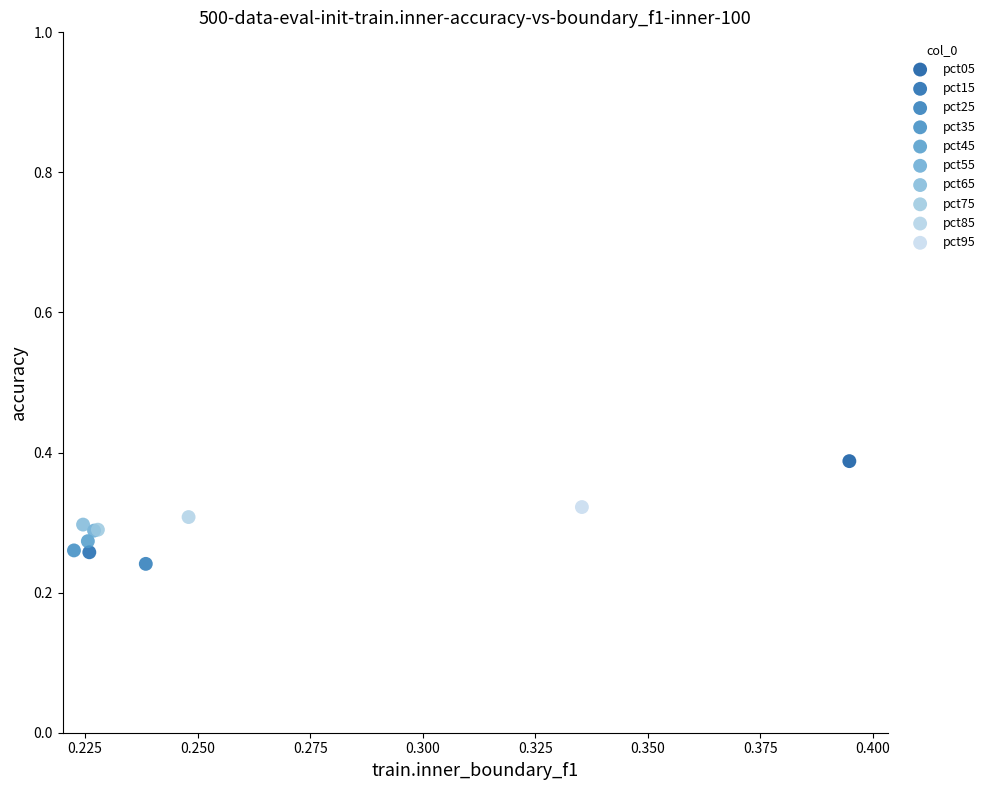

Which series contains the highest Y value?

pct05